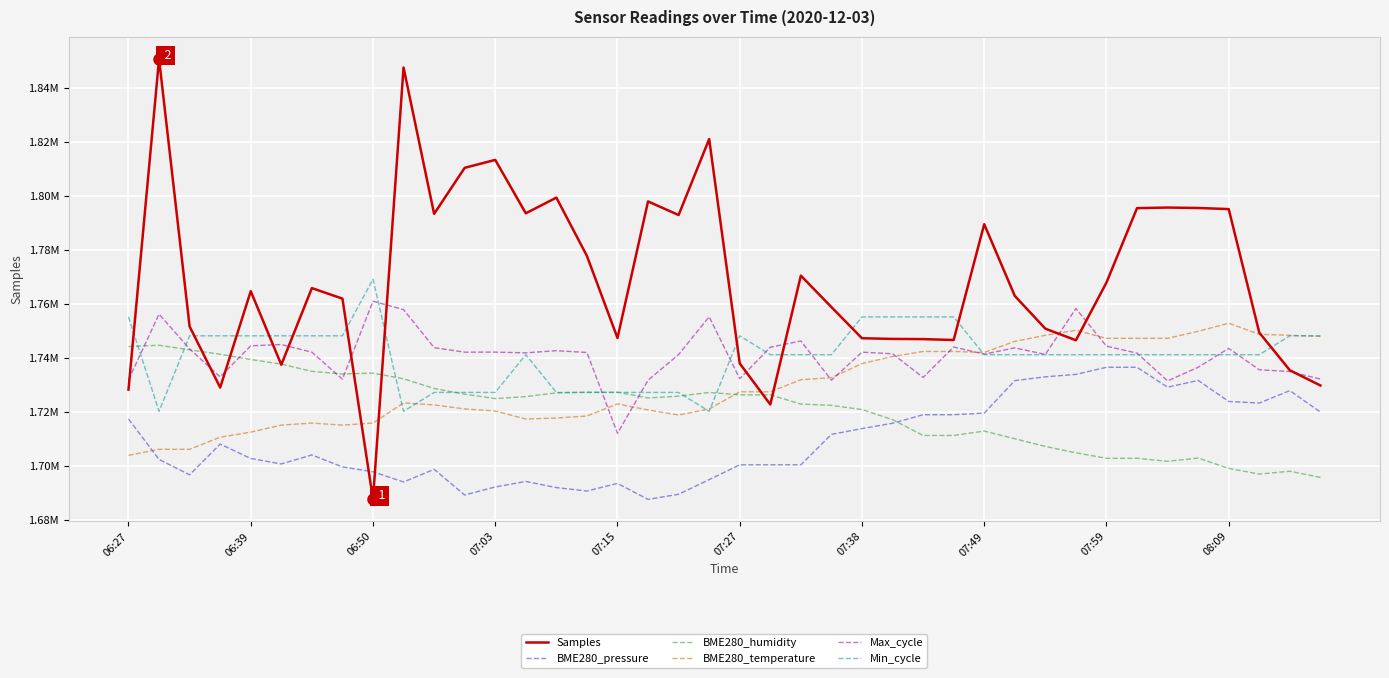

What are all the series names shown in the legend?

Samples, BME280_pressure, BME280_humidity, BME280_temperature, Max_cycle, Min_cycle